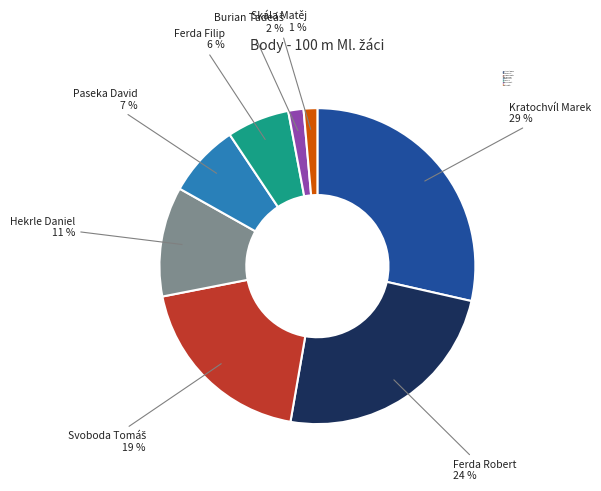

Between Hekrle Daniel and Ferda Robert, which is larger?

Ferda Robert